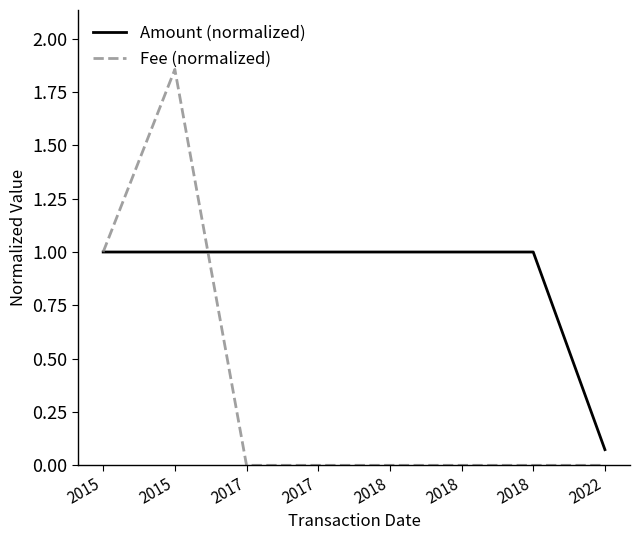

Reading right to left, what are all the values shown in this chart?

Amount (normalized): 2022=0.1	2018=1.0	2018=1.0	2018=1.0	2017=1.0	2017=1.0	2015=1.0	2015=1.0
Fee (normalized): 2022=0.0	2018=0.0	2018=0.0	2018=0.0	2017=0.0	2017=0.0	2015=1.9	2015=1.0